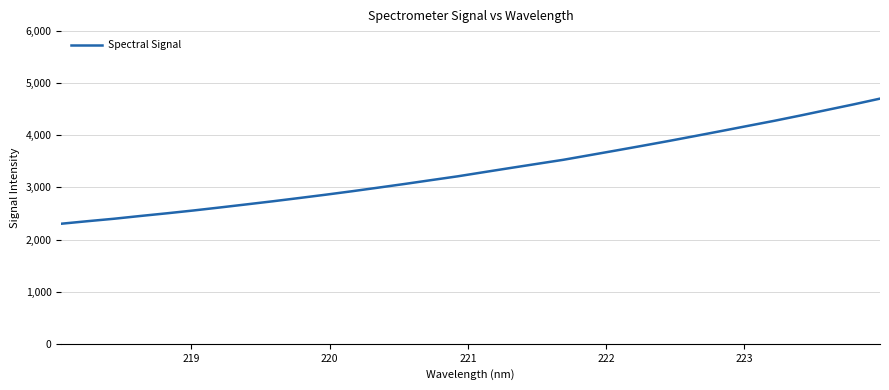

Reading right to left, transcribe all the data shown in this chart.

4704.6	4594.0	4488.5	4382.3	4279.5	4182.2	4084.2	3987.7	3892.3	3800.0	3709.3	3619.9	3530.7	3452.6	3373.9	3294.3	3213.7	3141.1	3067.6	2997.0	2927.3	2860.8	2797.2	2734.6	2674.9	2615.7	2558.2	2504.4	2453.1	2399.8	2353.0	2304.0